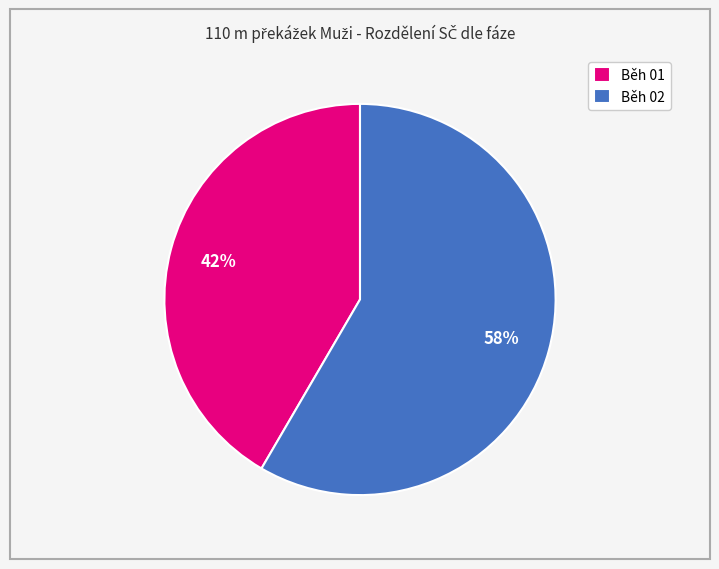

To the nearest percent, what is the average slice percentage?

50%